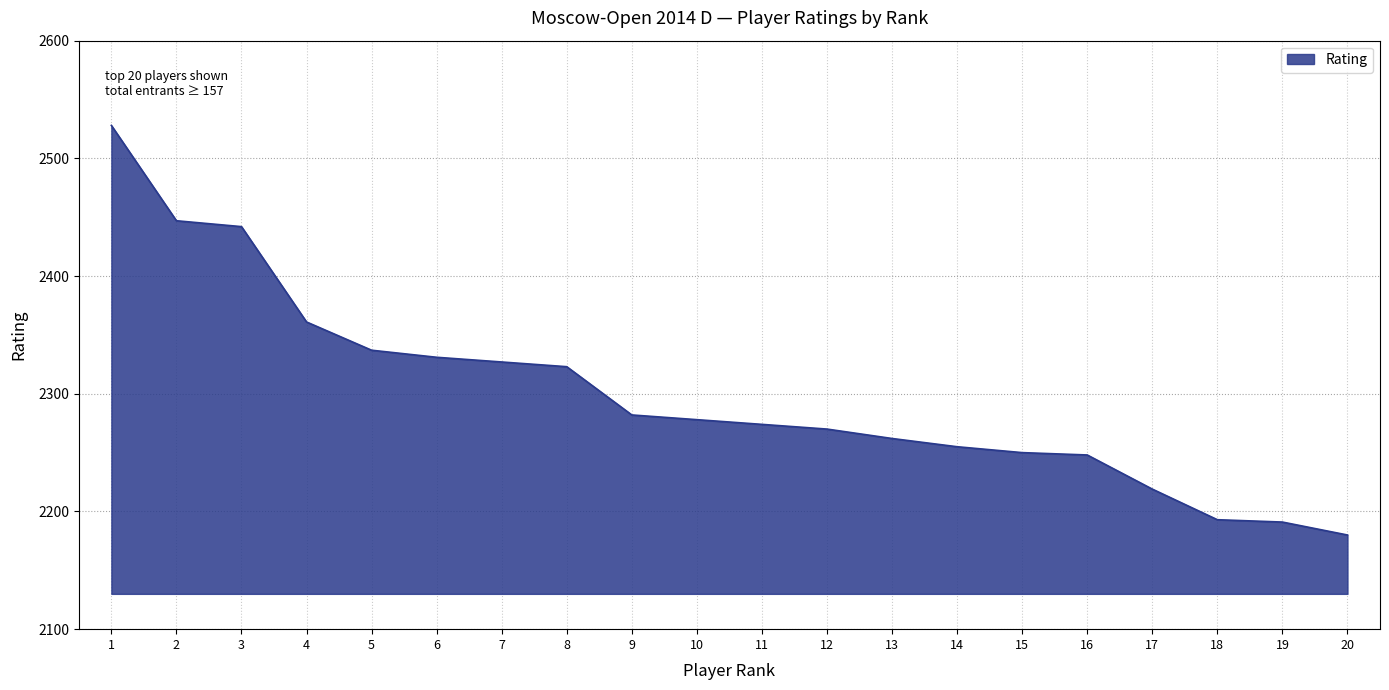

The value at 18 is 2193. True or false?

True